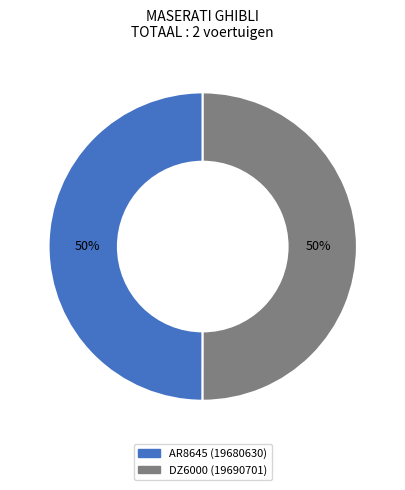

Do AR8645 and DZ6000 together represent more than half of the pie?

Yes